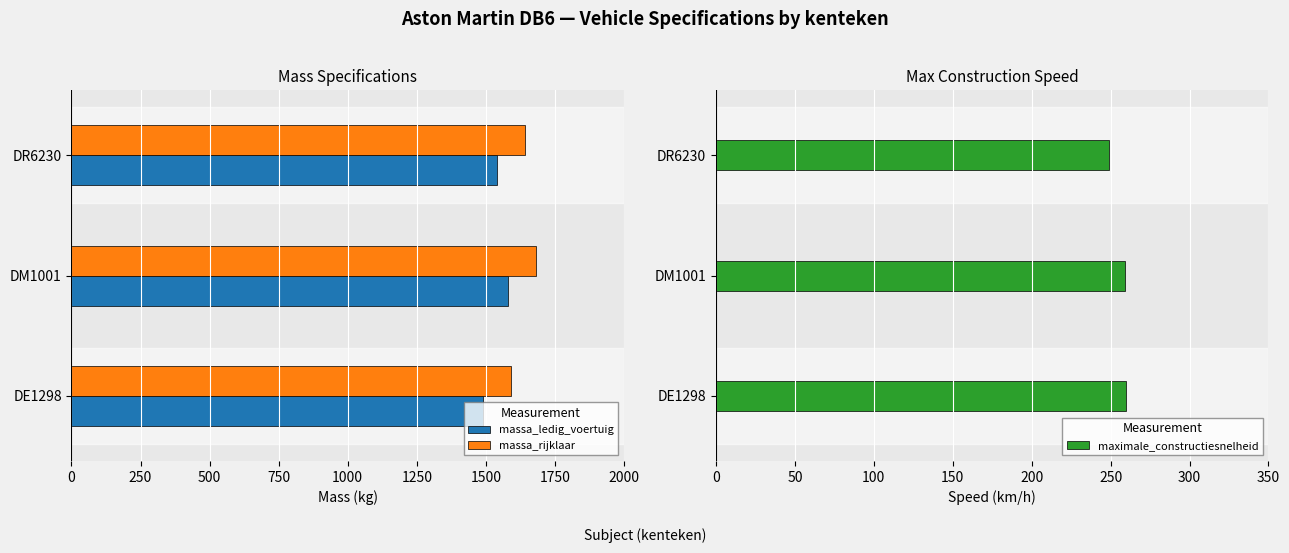

How many bars are there in each group?

3